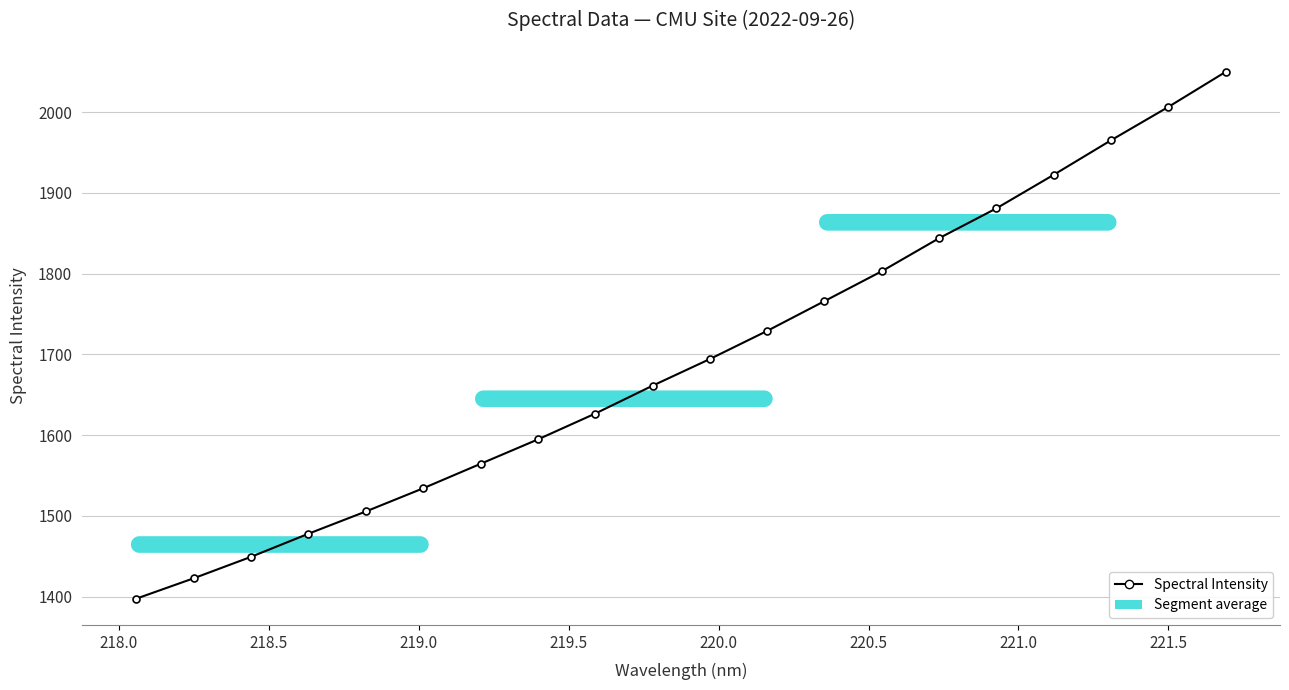

What is the maximum value shown in the chart?

2049.6